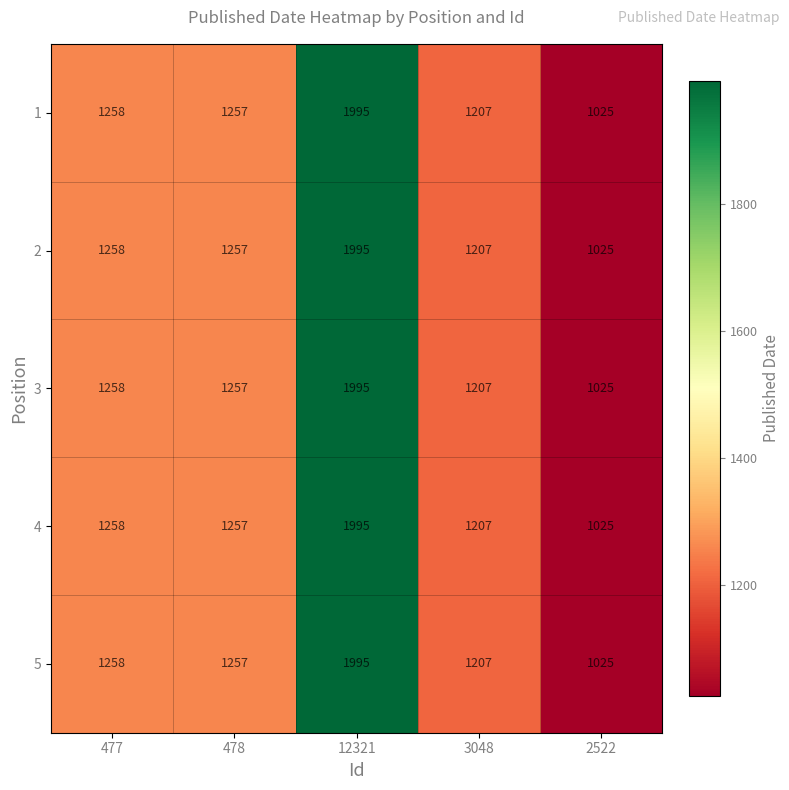

At which category is the sum across all series the highest?

12321